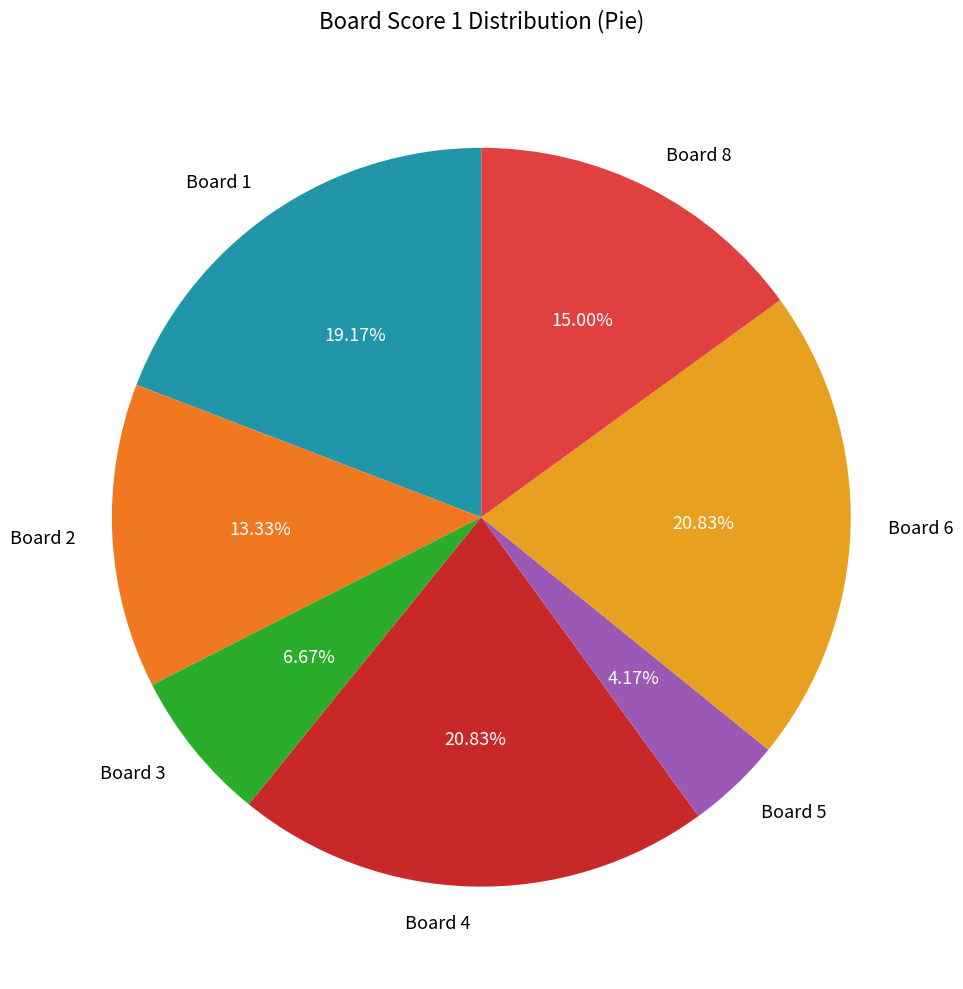

Count the number of slices in the pie.

7